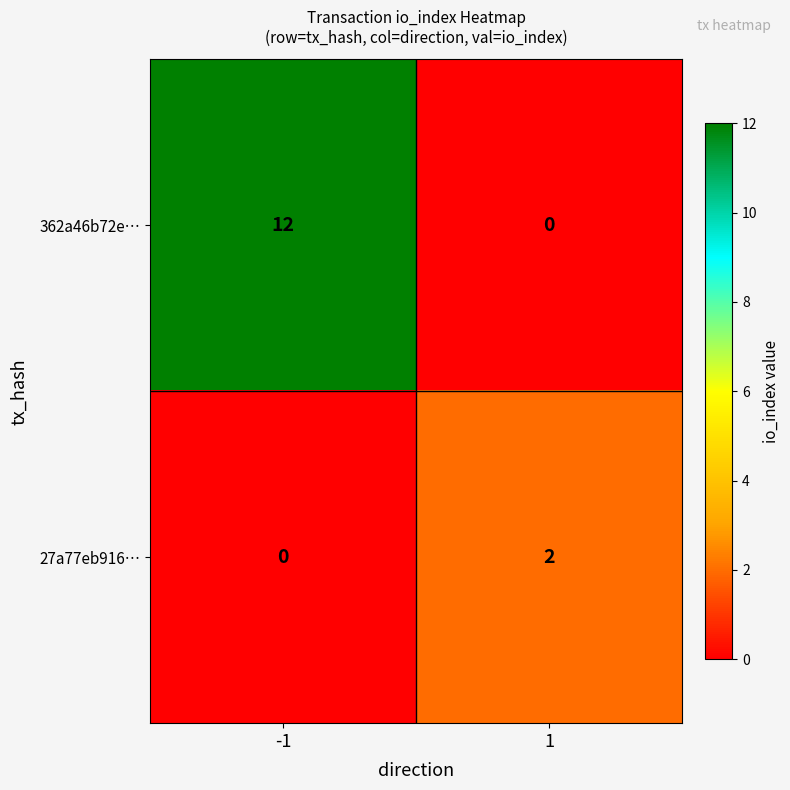

List the series in order of their peak value, highest first.

362a46b72e…, 27a77eb916…